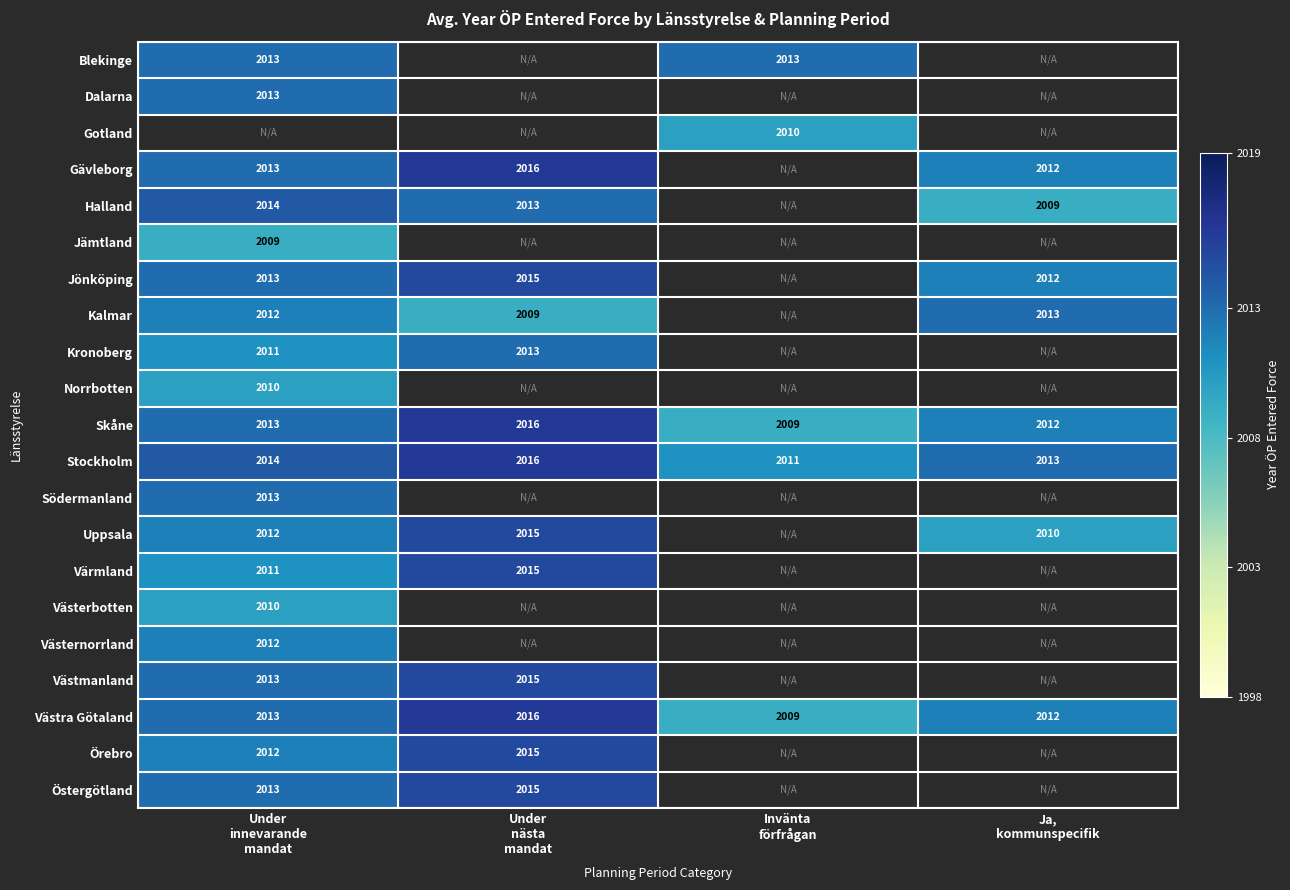

Count the Skåne values in the range 2012 to 2016.

3